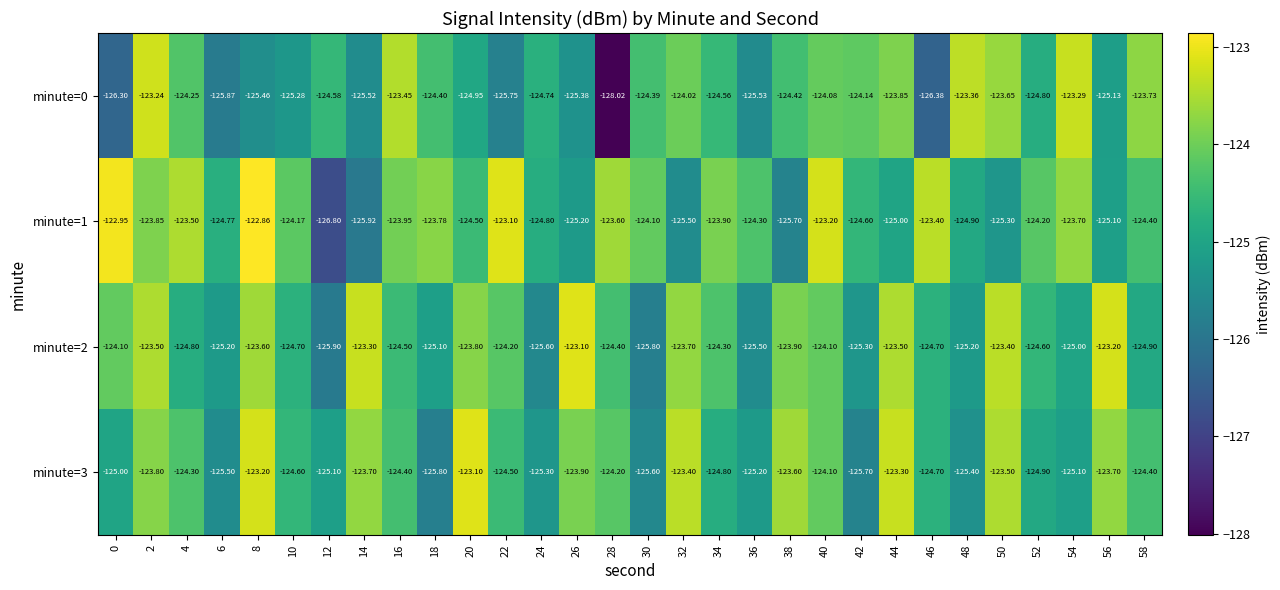

At which category is the sum across all series the highest?

2